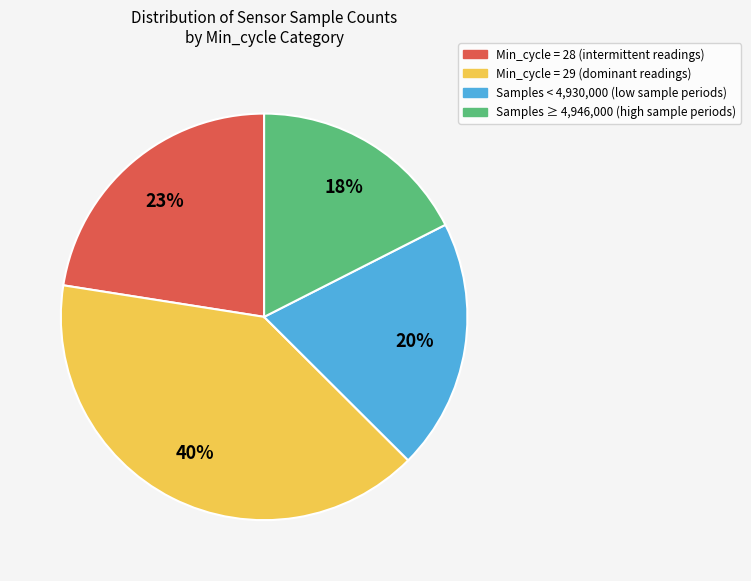

Is there any slice that represents more than half of the pie?

No